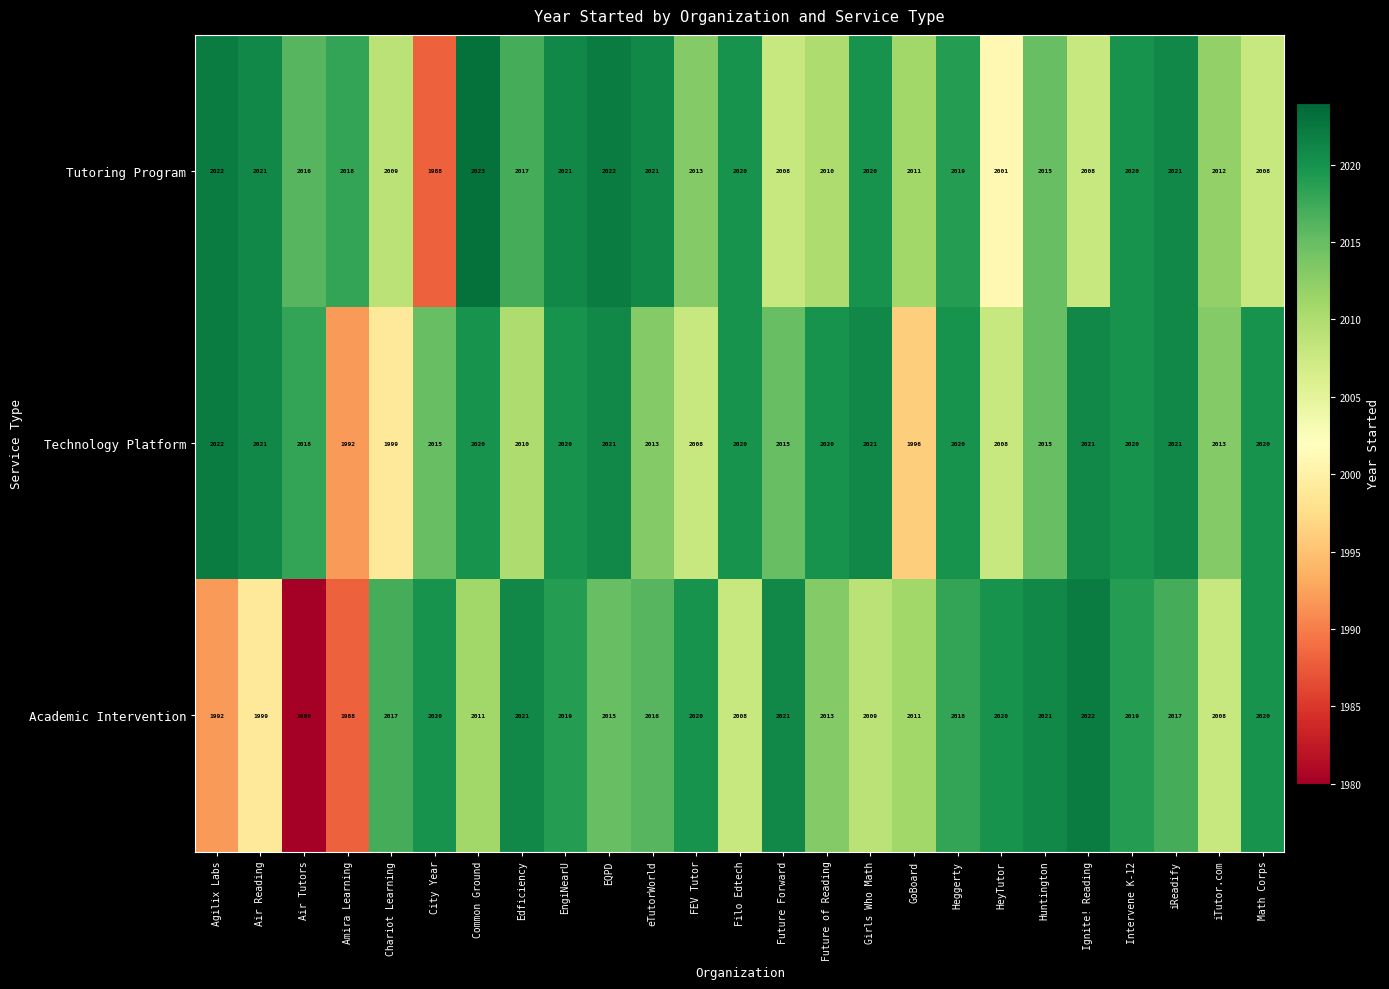

Read the Academic Intervention value at HeyTutor, to the nearest 10.

2020